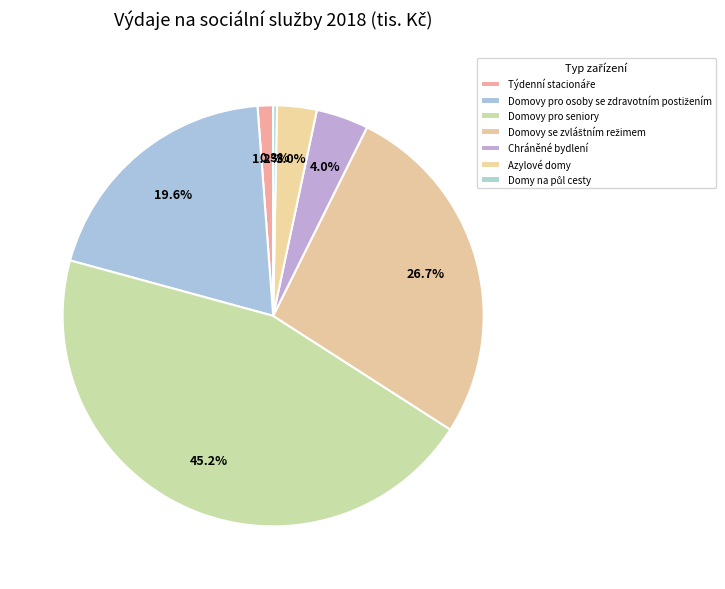

Which slice is the smallest?

Domy na půl cesty